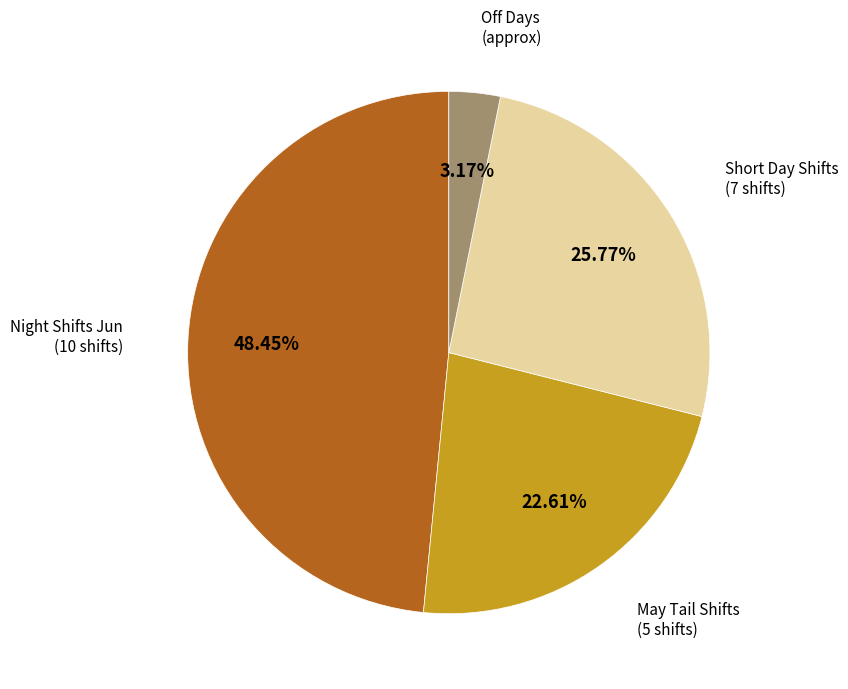

How many slices are in this pie chart?

4